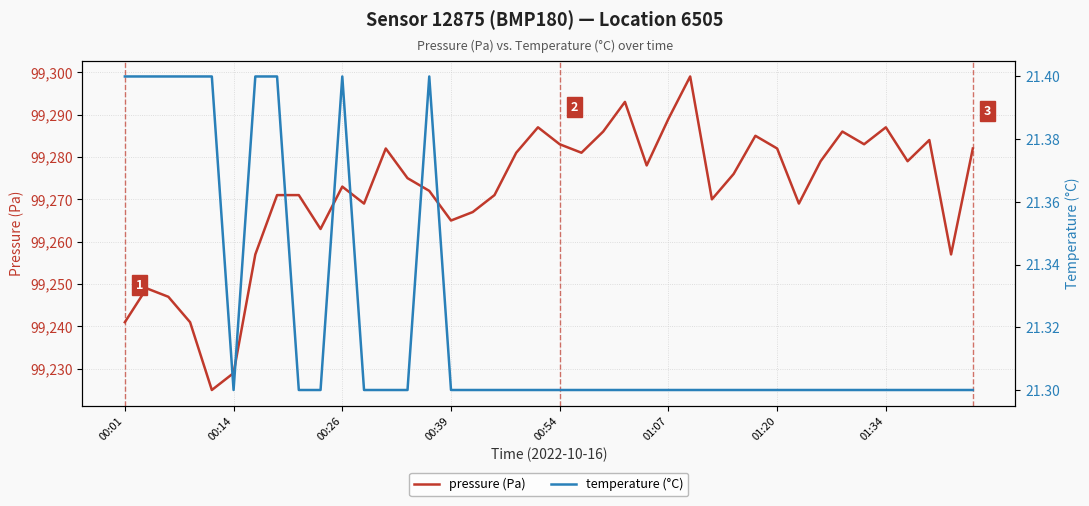

Is it true that pressure (Pa) equals 99282.0 at 01:20?

True